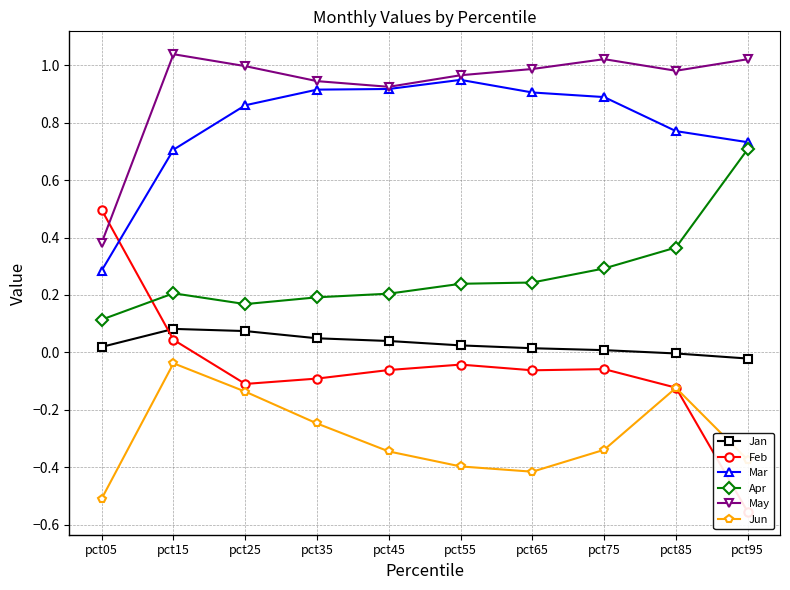

Which series has the largest total across all categories?

May